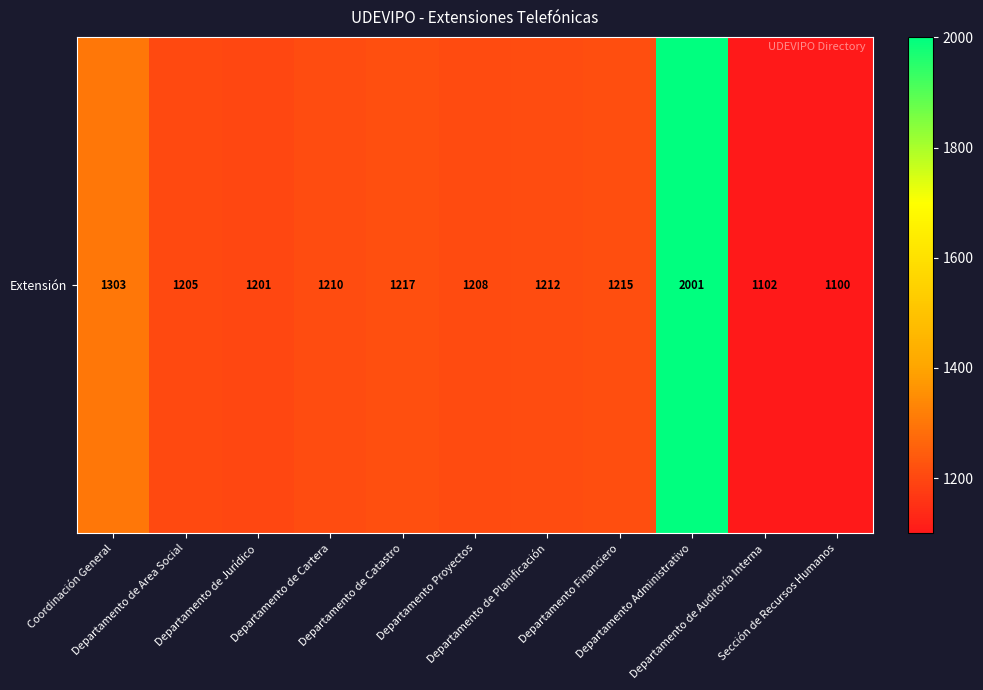

What is the greatest value displayed?

2001